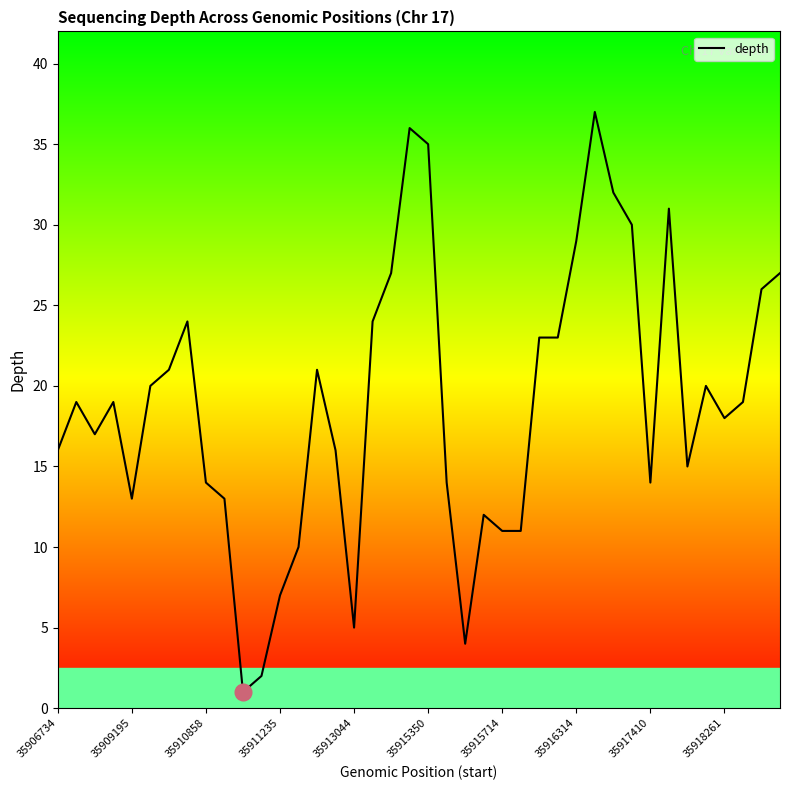

How many data points are less than 19?

19